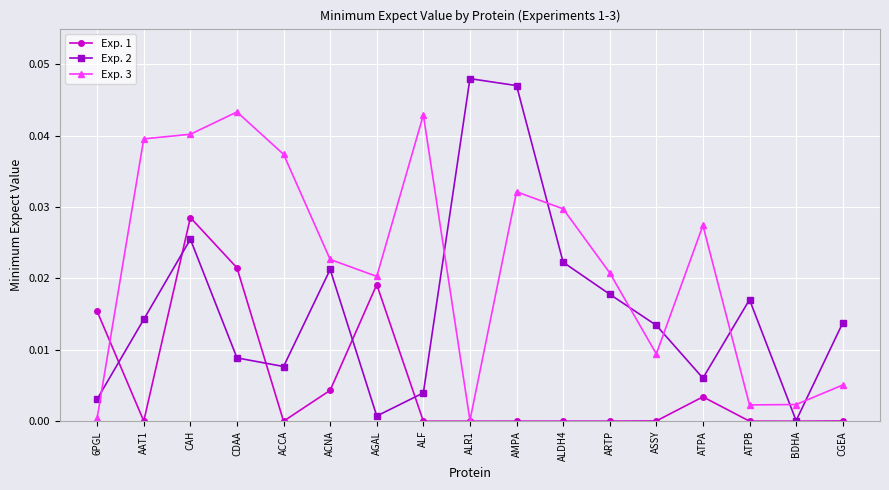

At how many categories does at least one series exceed 0?

17